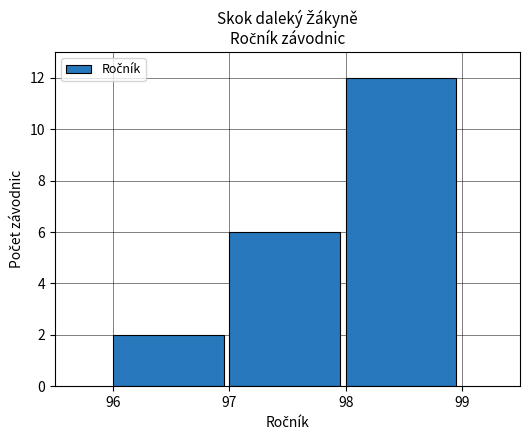

Reading left to right, list every bar in this chart as the range it spans on the x-axis followed by its height. The values are not printed on the chart, so give them approximately, as read against the axis.

96 to 97: 2
97 to 98: 6
98 to 99: 12